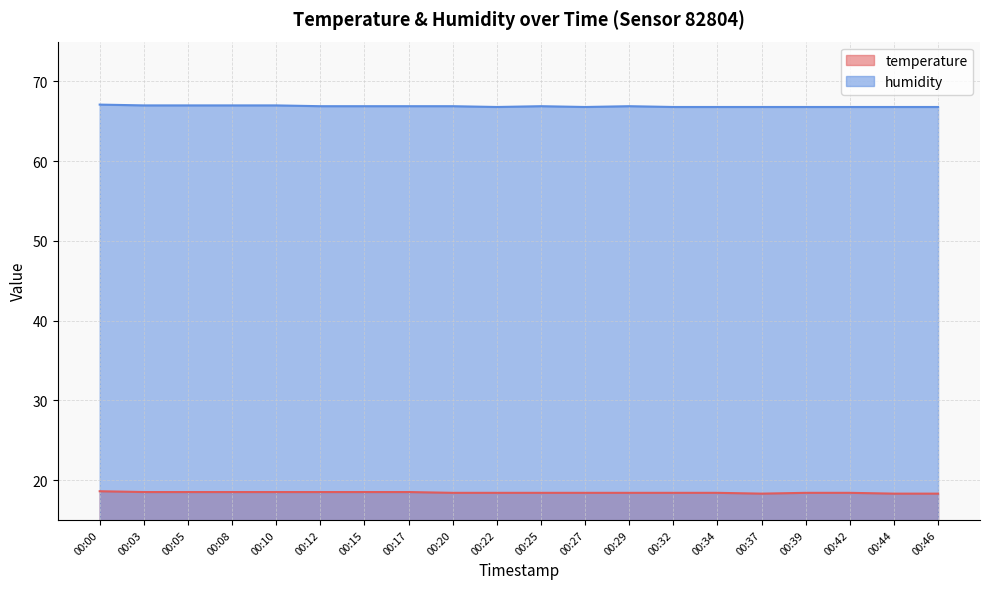

Between 00:17 and 00:03, which is larger?

00:17